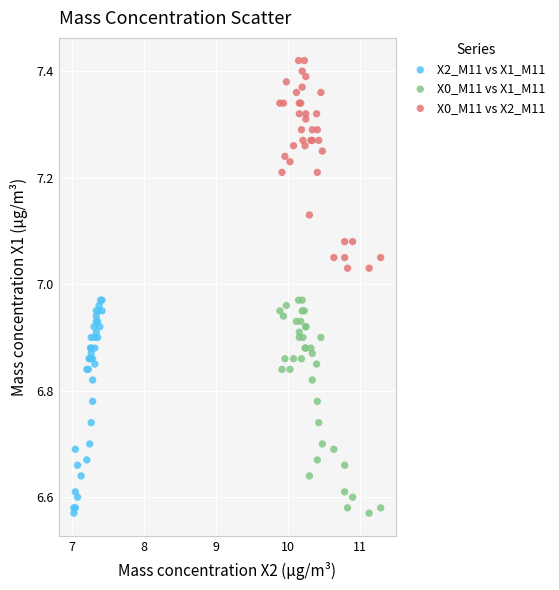

What are all the series names shown in the legend?

X2_M11 vs X1_M11, X0_M11 vs X1_M11, X0_M11 vs X2_M11